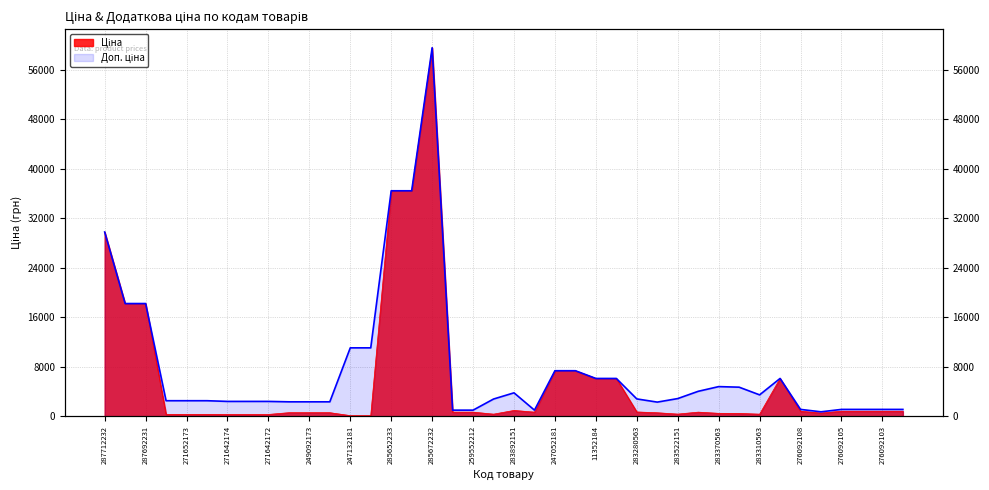

In Доп. ціна, how many points are higher than both neighbors (excluding endpoints)?

4